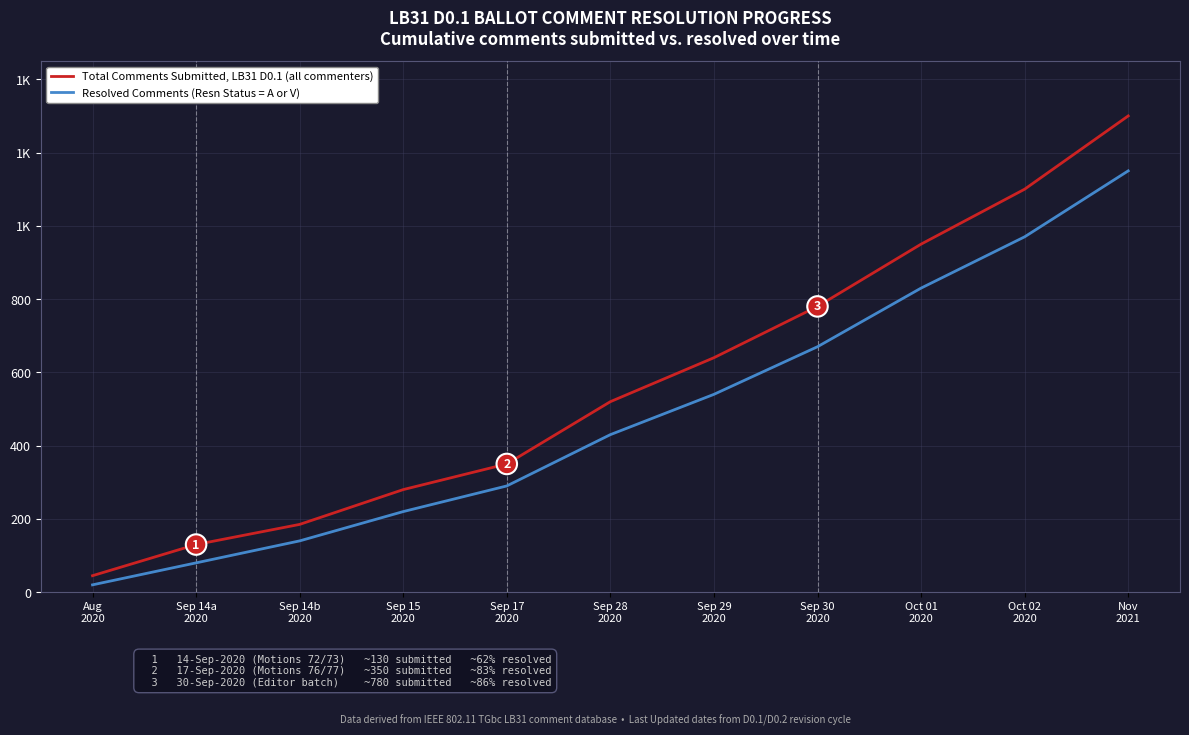

True or false: Resolved Comments (Resn Status = A or V) and Total Comments Submitted, LB31 D0.1 (all commenters) cross at least once.

False